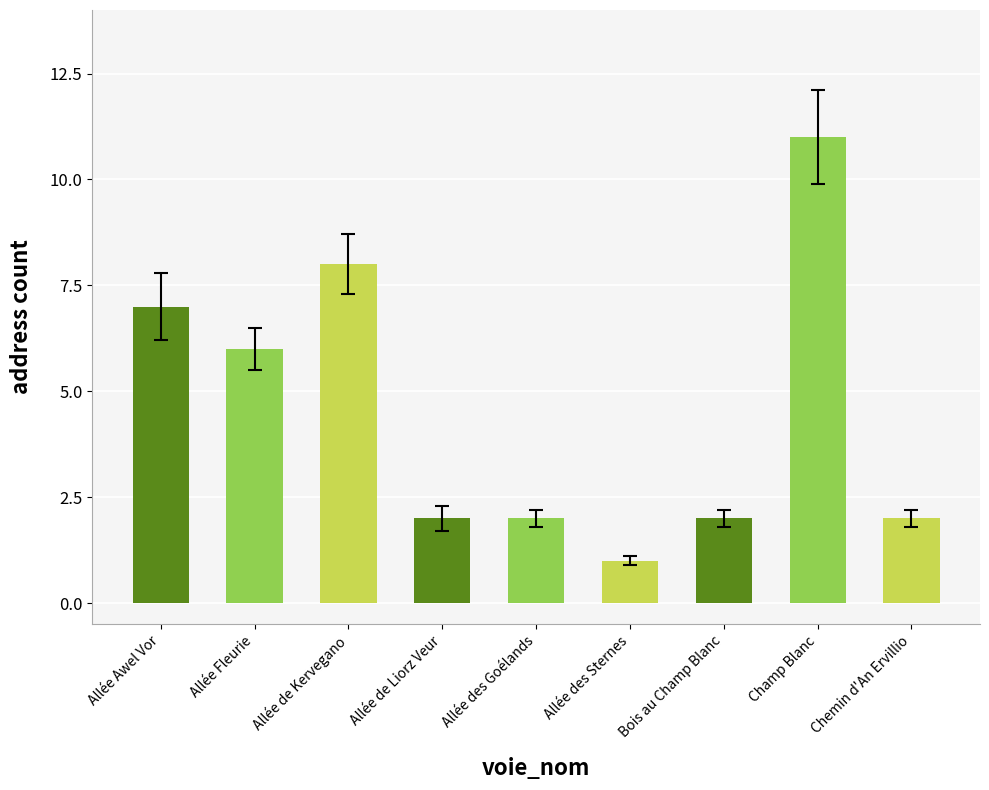

What is the approximate value at Allée Awel Vor, to the nearest 5?

5